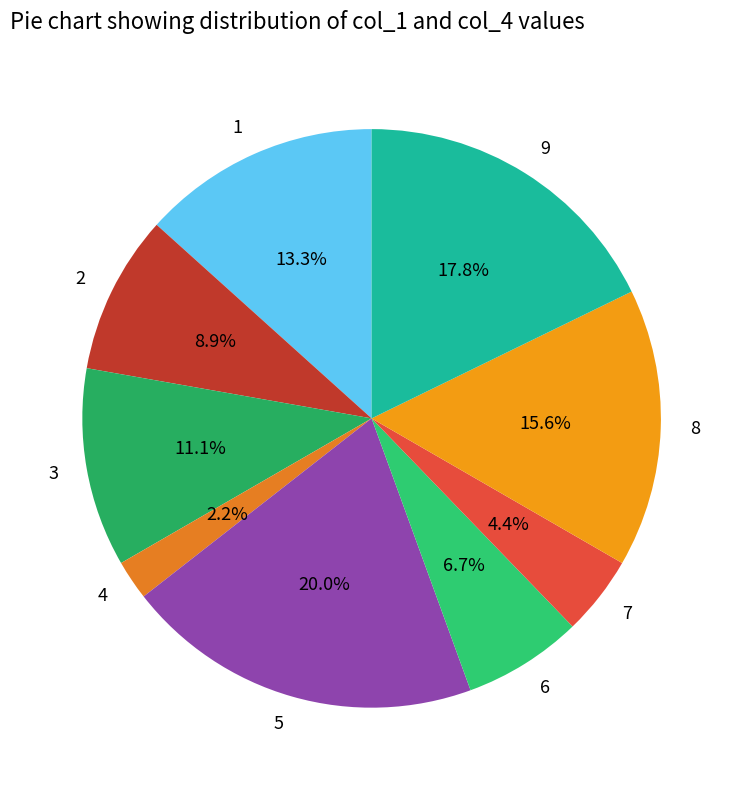

Combined, do 5 and 4 account for over 50%?

No